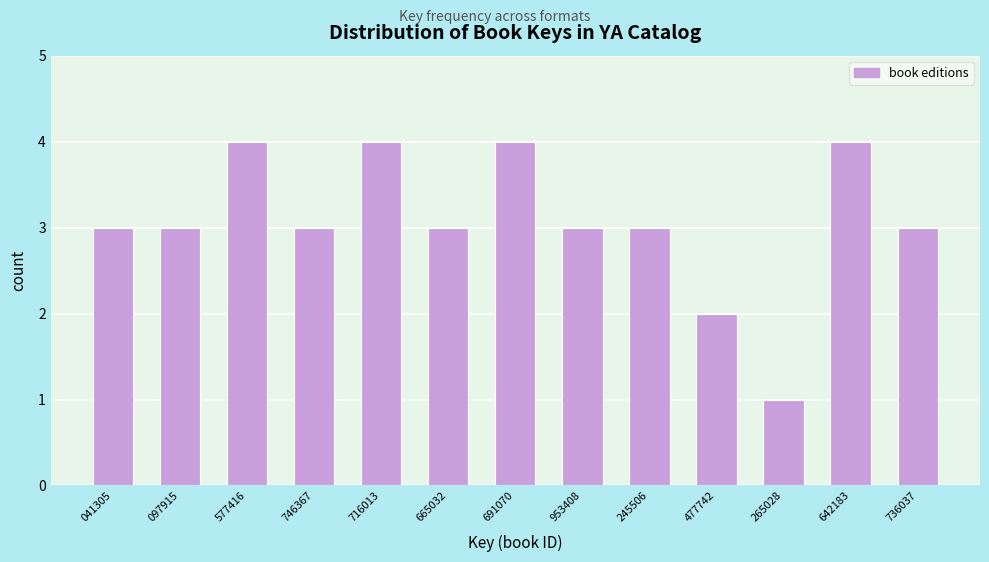

Reading left to right, what are all the values shown in this chart?

041305=3	097915=3	577416=4	746367=3	716013=4	665032=3	691070=4	953408=3	245506=3	477742=2	265028=1	642183=4	736037=3